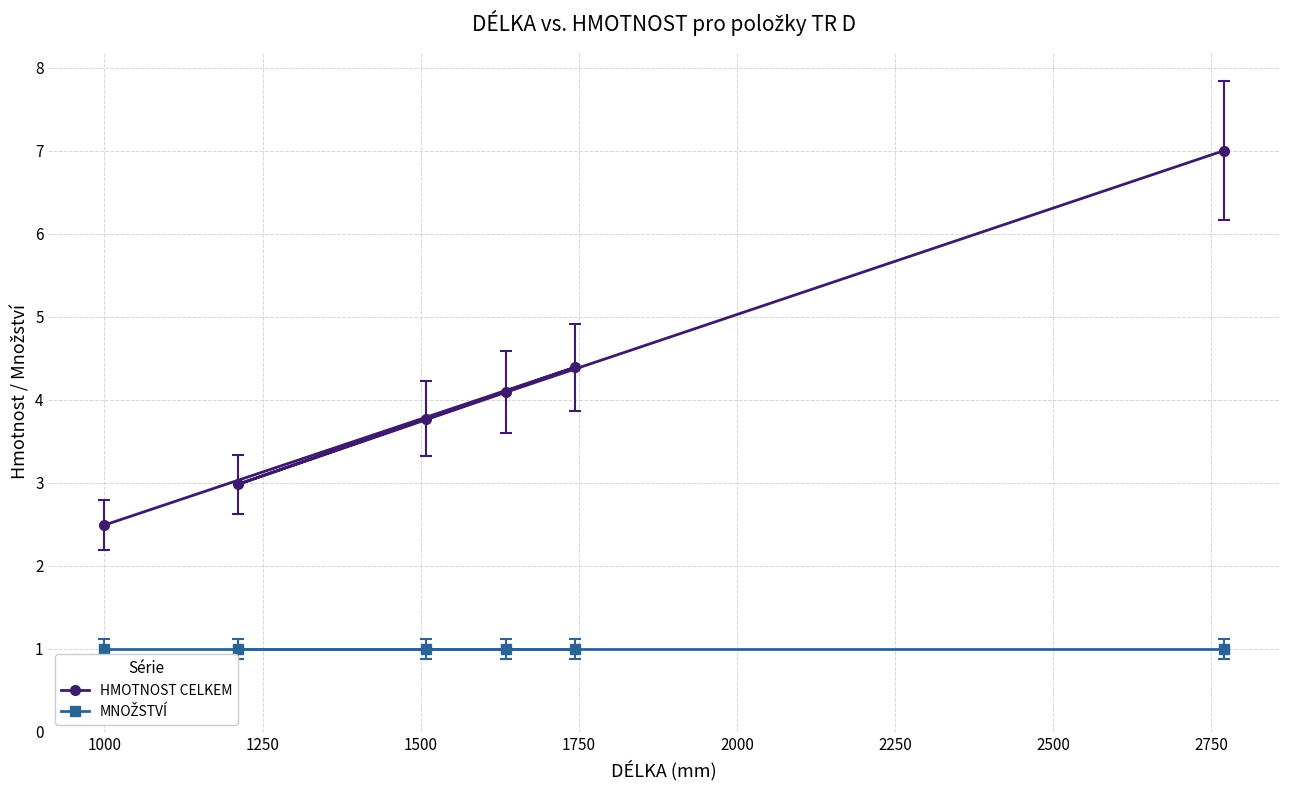

True or false: HMOTNOST CELKEM and MNOŽSTVÍ cross at least once.

False